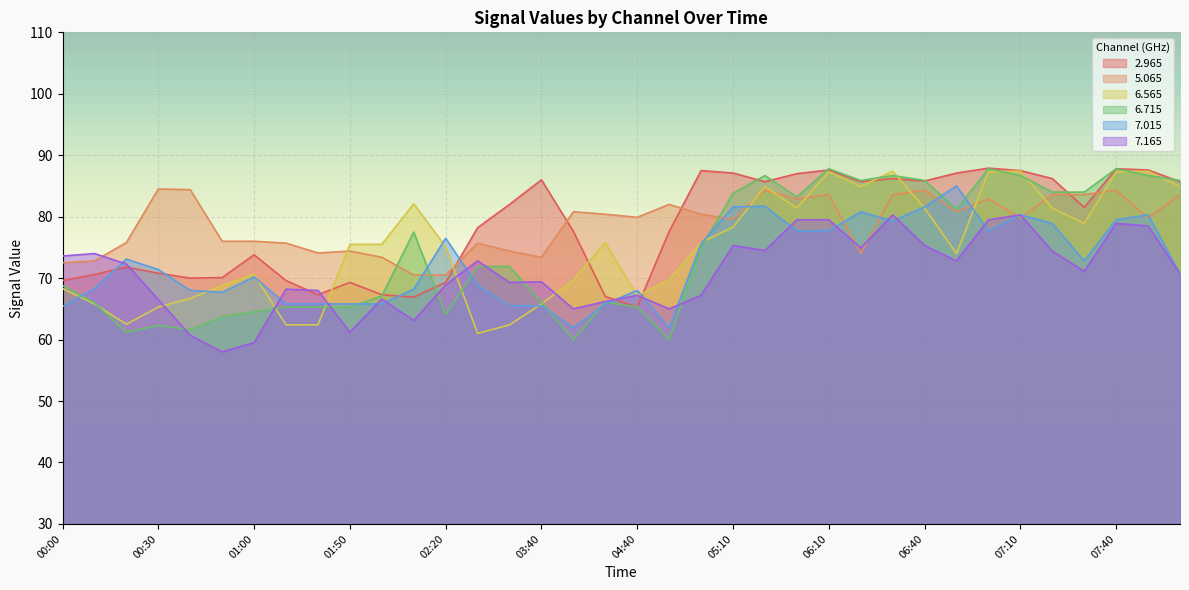

What is the sum of the   5.065 values at 05:10 and 01:50?

154.0